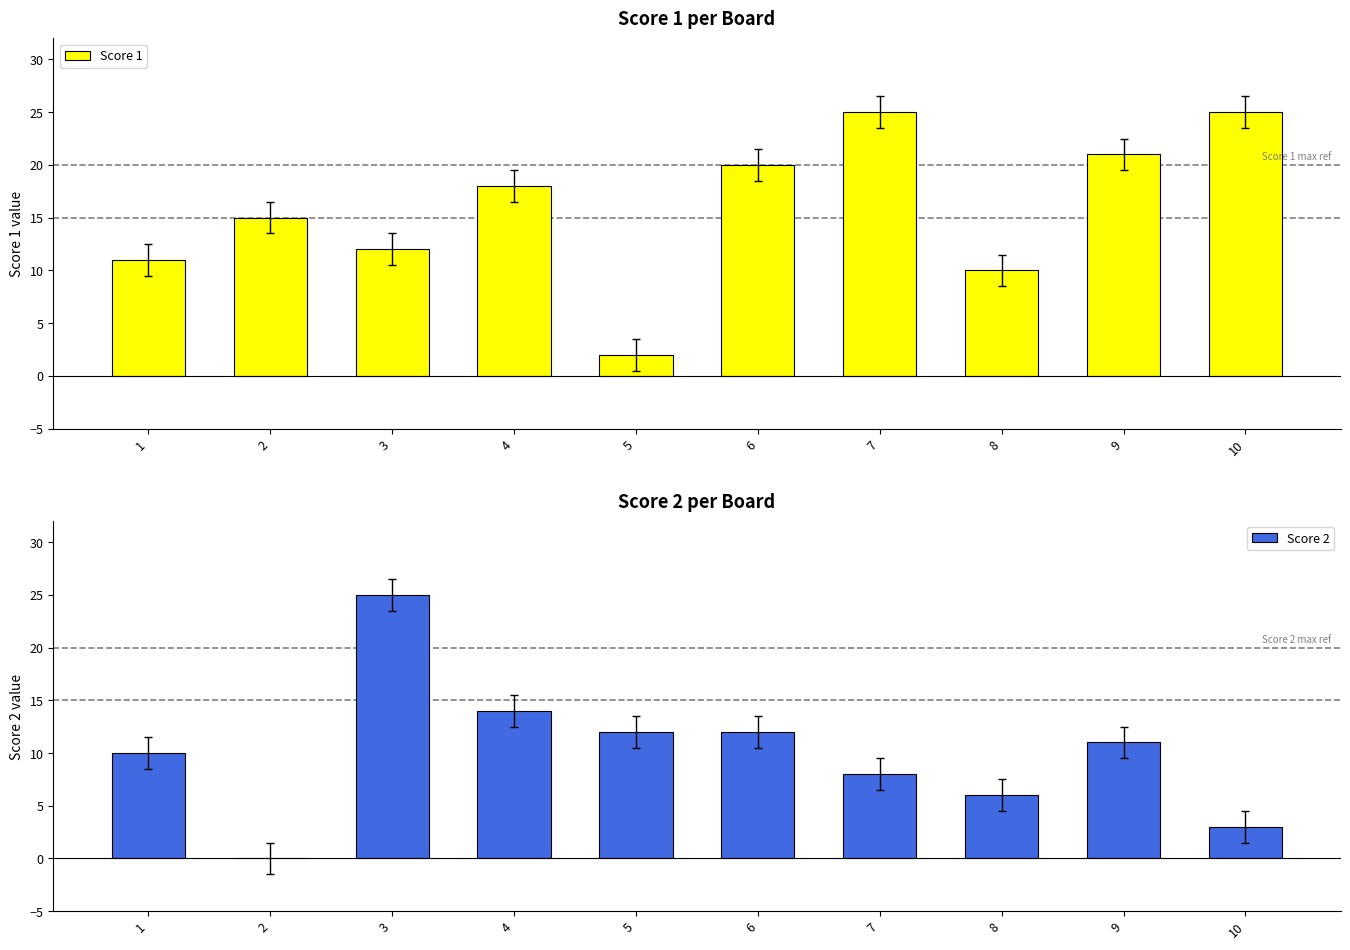

What are all the series names shown in the legend?

Score 1, Score 2